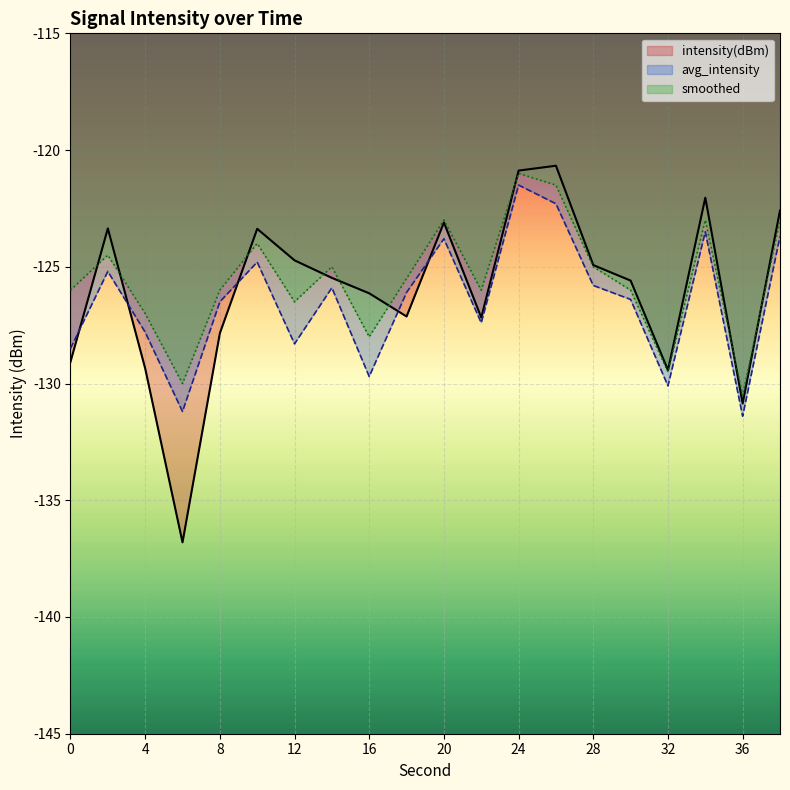

Read the intensity(dBm) value at 8.

-127.8